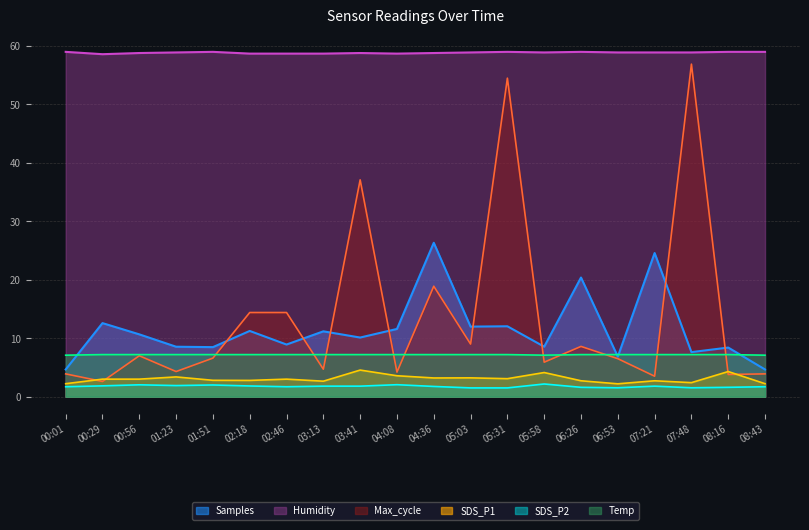

What is the label of the 7th point from the right?

05:58